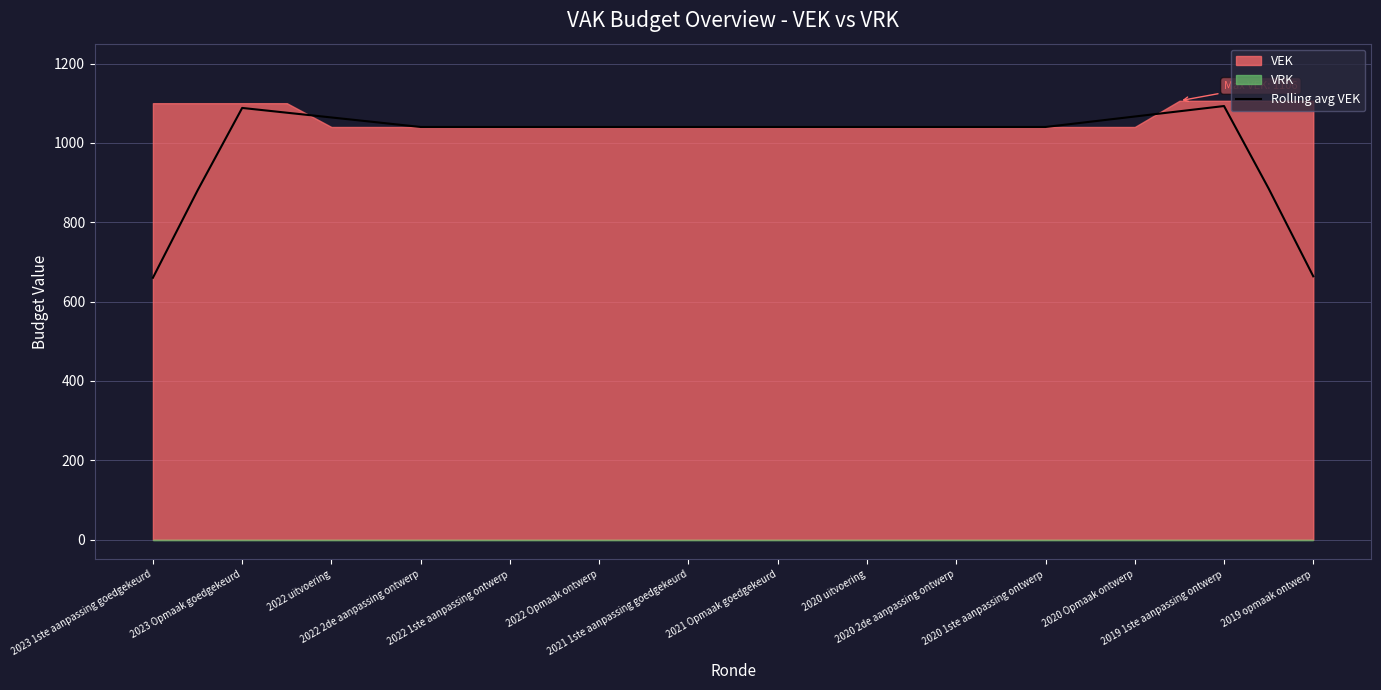

What is the lowest value of the Rolling avg VEK series?

660.0